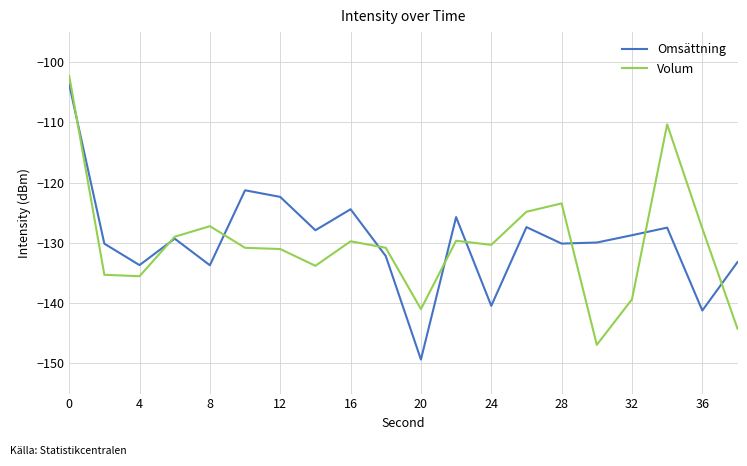

What is the smallest value displayed?

-149.3